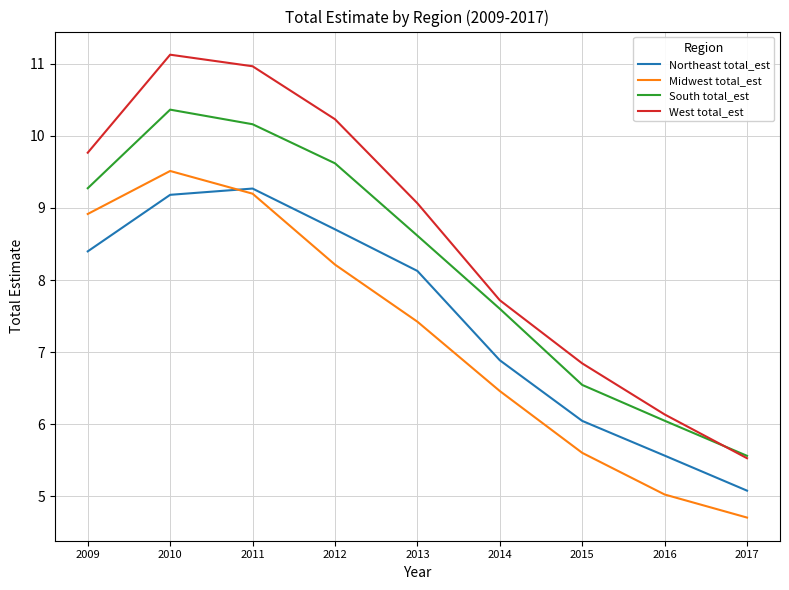

Reading left to right, list all the values displayed in this chart.

Northeast total_est: 8.4	9.2	9.3	8.7	8.1	6.9	6.0	5.6	5.1
Midwest total_est: 8.9	9.5	9.2	8.2	7.4	6.5	5.6	5.0	4.7
South total_est: 9.3	10.4	10.2	9.6	8.6	7.6	6.5	6.0	5.6
West total_est: 9.8	11.1	11.0	10.2	9.1	7.7	6.8	6.1	5.5